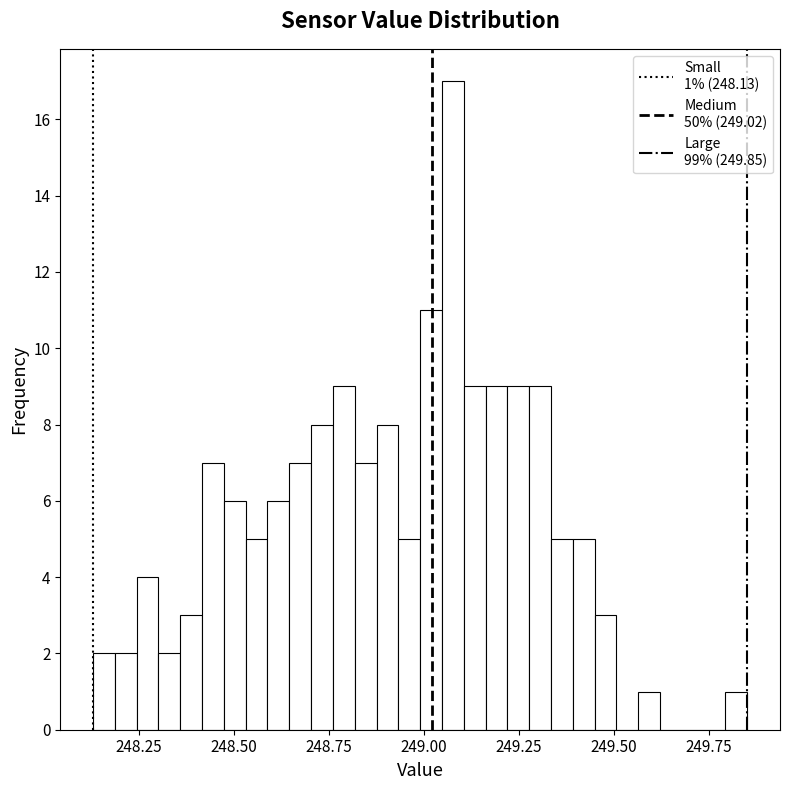

Around what value on the x-axis is the tallest bar? Give the approximate position of its centre, as read against the axis.

249.10